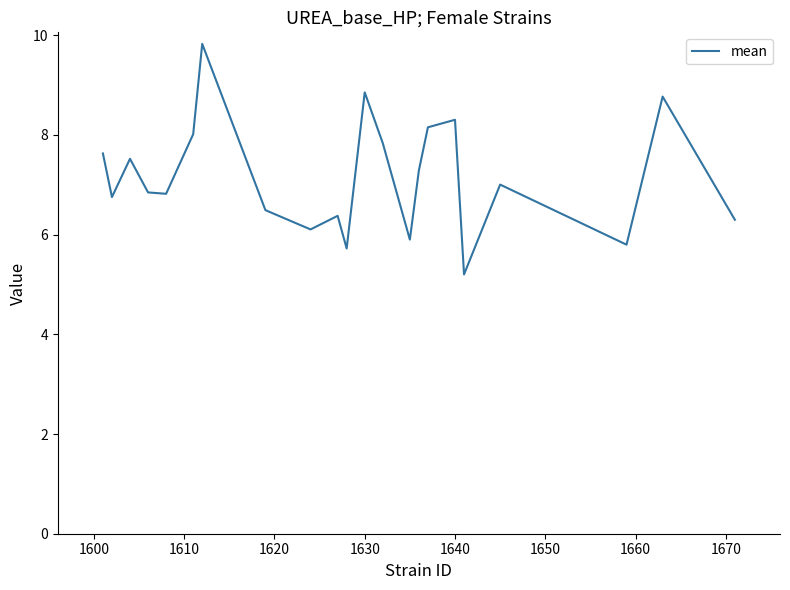

Reading left to right, transcribe all the data shown in this chart.

7.6	6.8	7.5	6.8	6.8	8.0	9.8	6.5	6.1	6.4	5.7	8.9	7.8	5.9	7.3	8.2	8.3	5.2	7.0	5.8	8.8	6.3